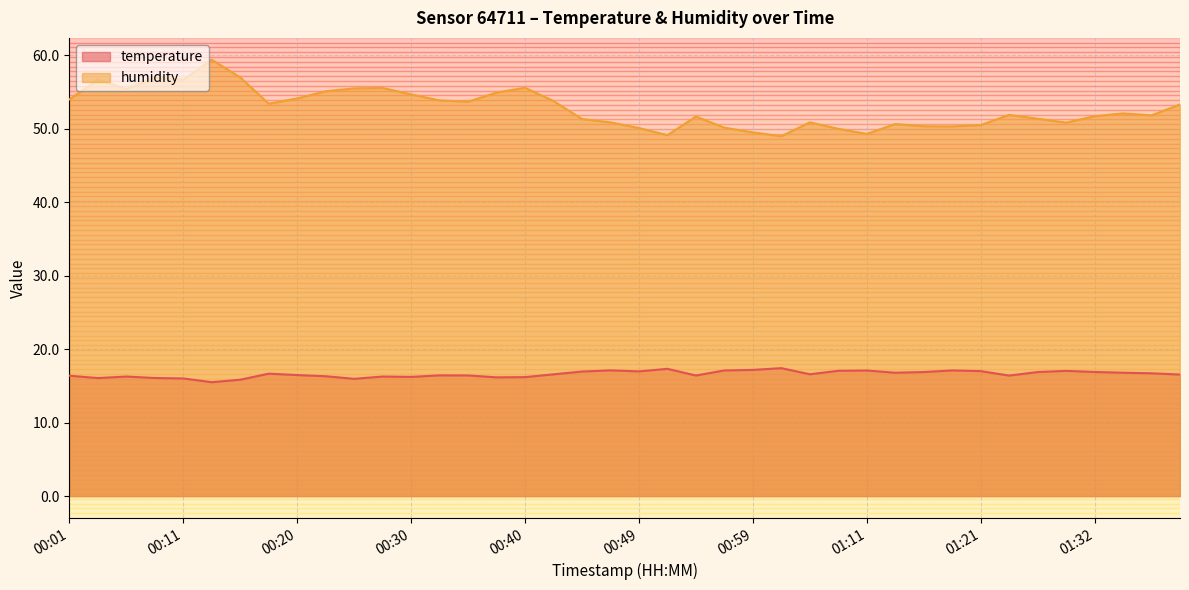

How many lines are shown in the chart?

2